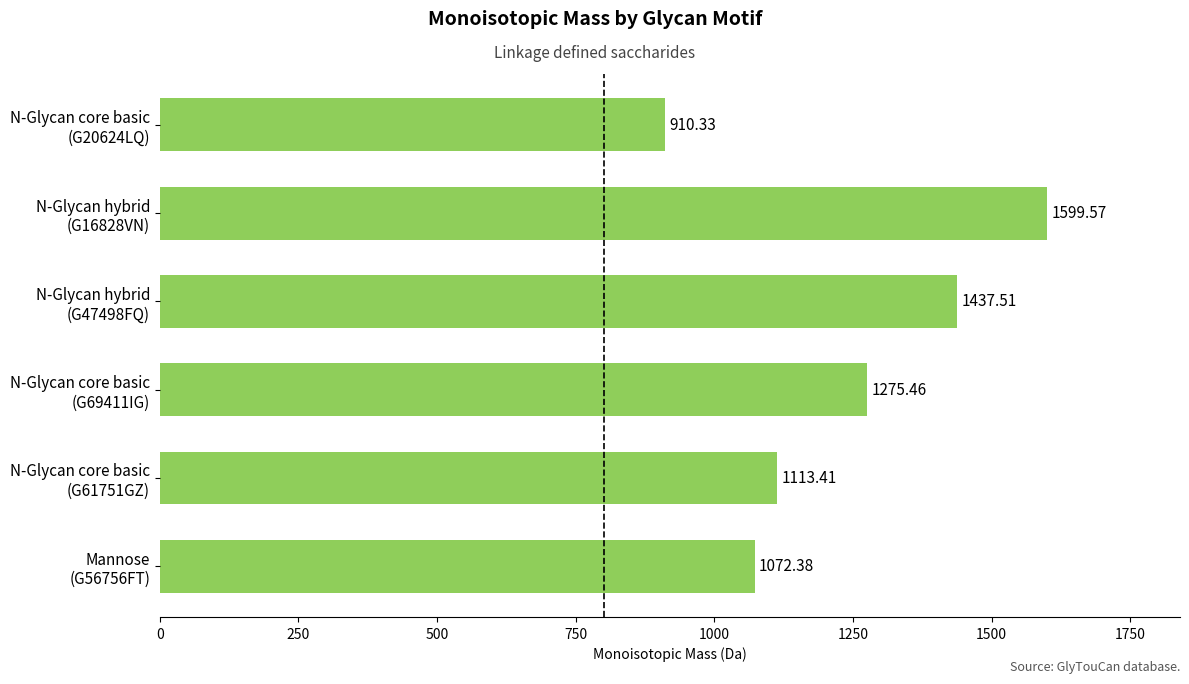

What is the sum of all values?

7408.7